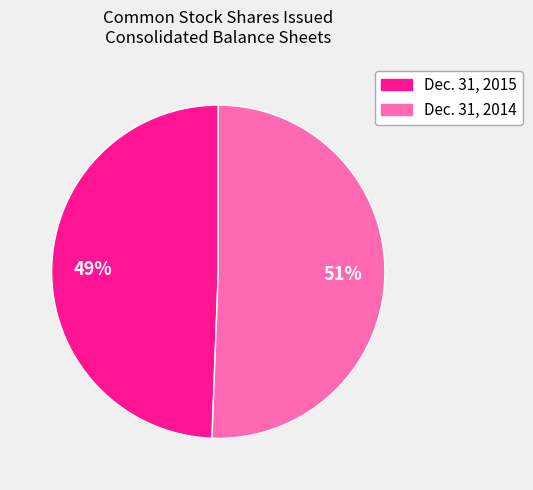

To the nearest percent, what is the average slice percentage?

50%